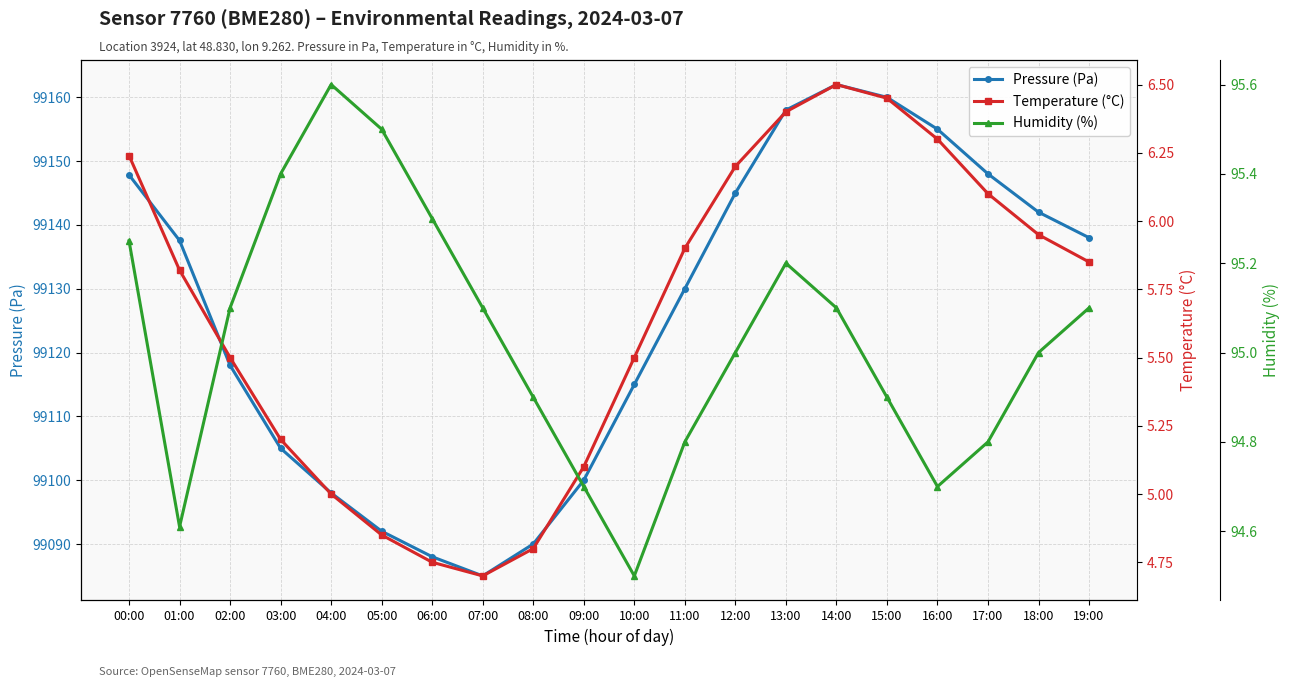

Does the chart display data point markers on the line(s)?

Yes